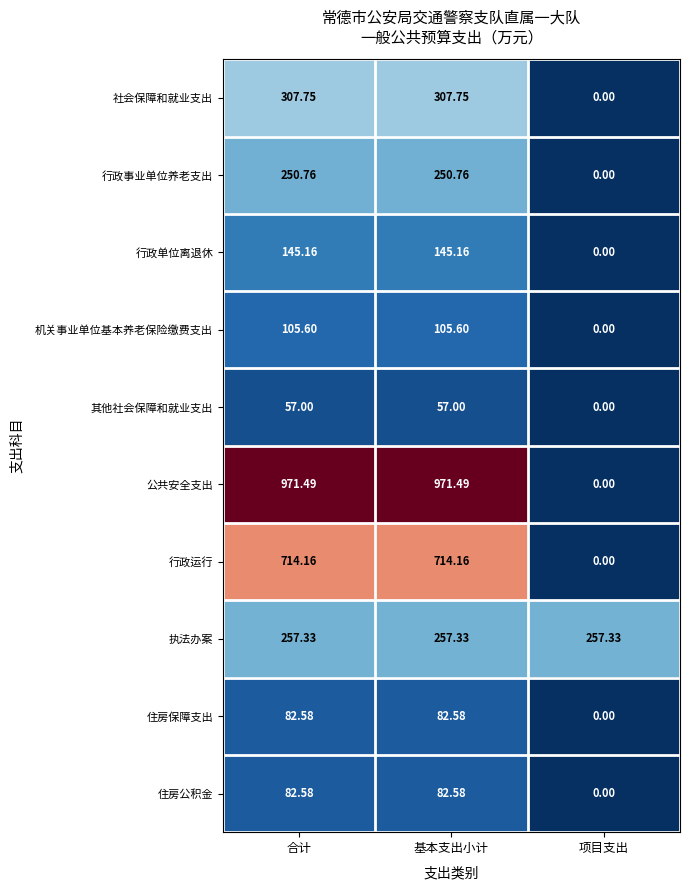

Which series has the largest total across all categories?

公共安全支出